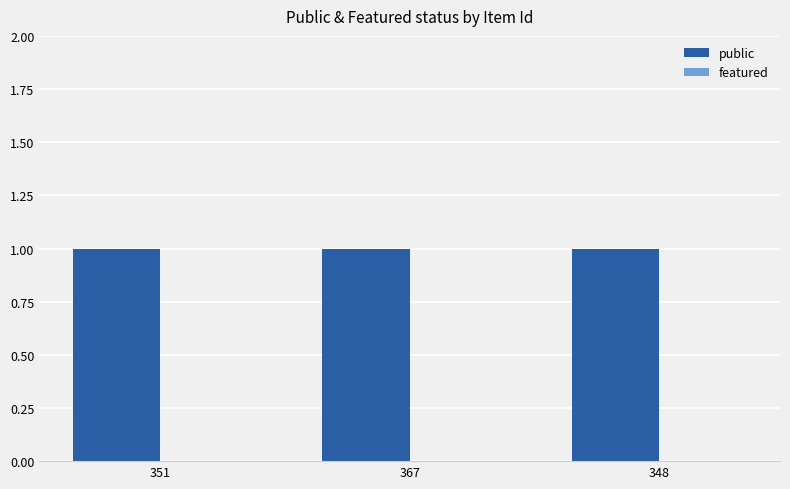

Which category has the lowest value across all series?

351